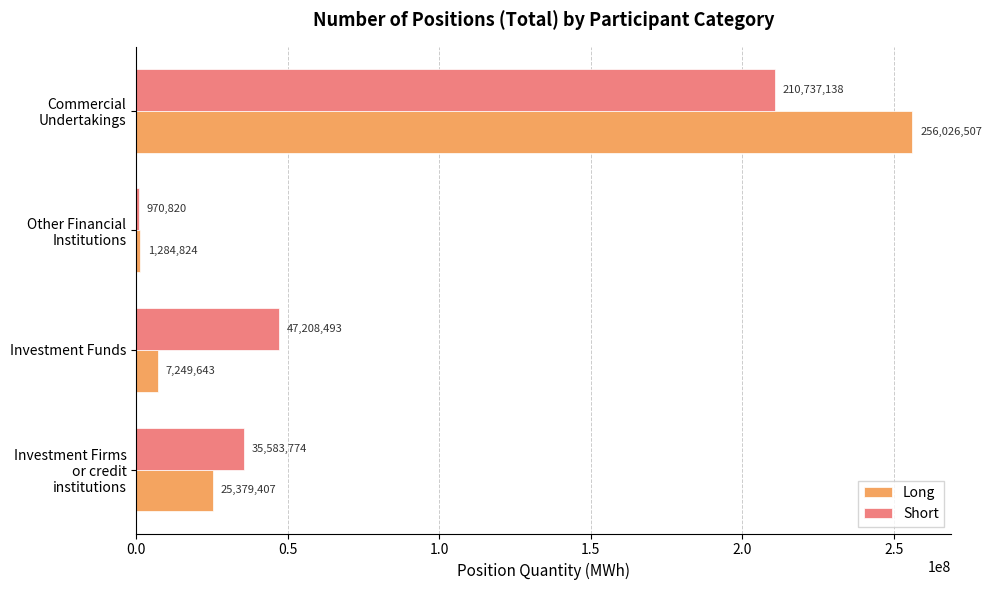

True or false: Long has a value of 256026507.4 at Commercial Undertakings.

True